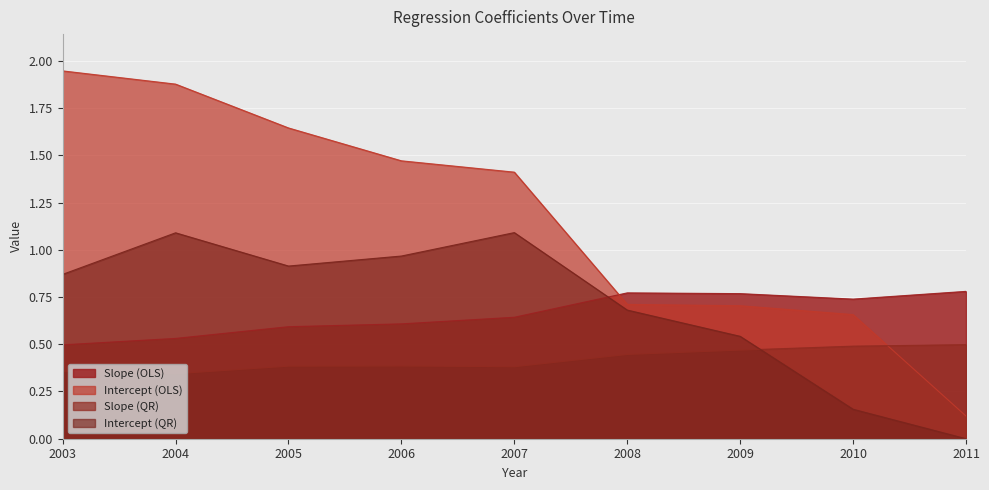

At which category is the sum across all series the highest?

2004